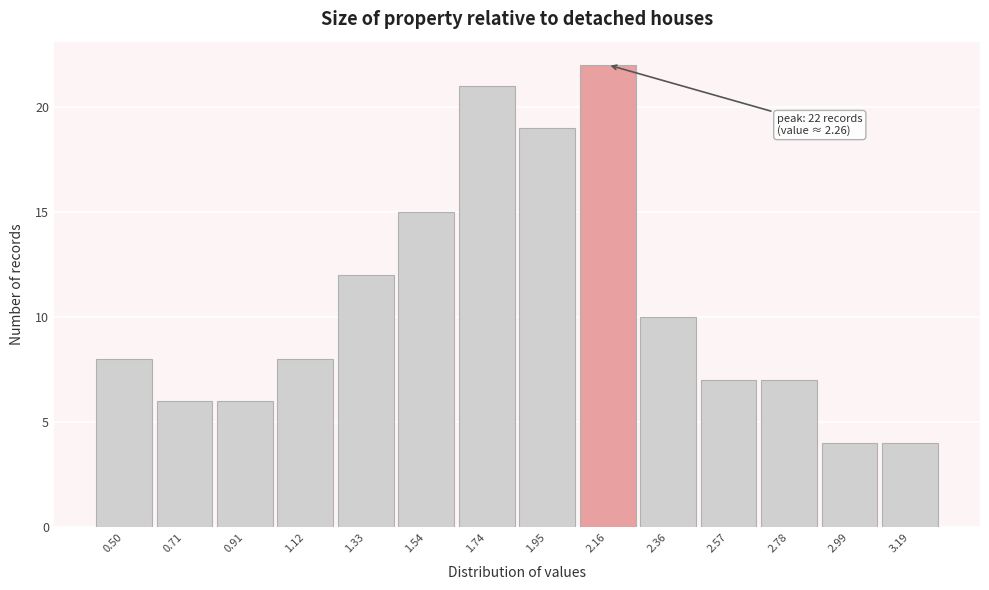

Reading left to right, transcribe all the data shown in this chart.

0.50=8	0.71=6	0.91=6	1.12=8	1.33=12	1.54=15	1.74=21	1.95=19	2.16=22	2.36=10	2.57=7	2.78=7	2.99=4	3.19=4